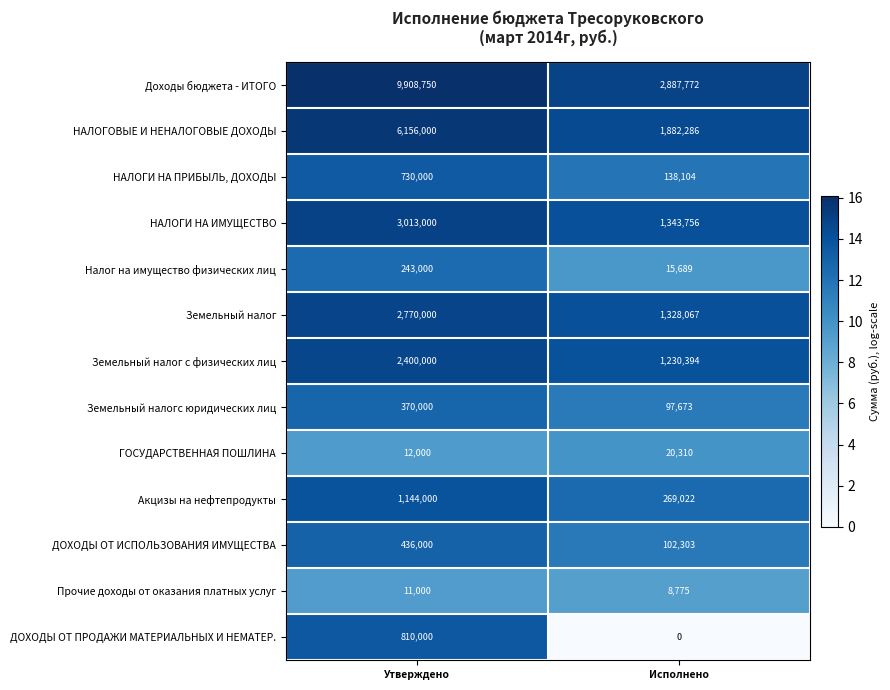

How many categories are shown in the chart?

2